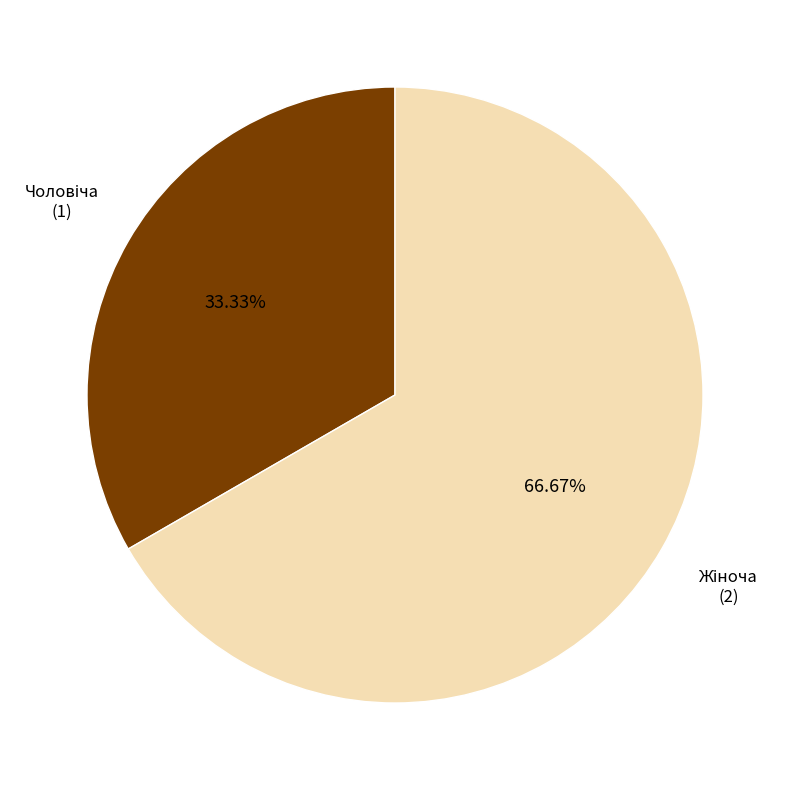

Is it true that Жіноча is 67% of the pie?

True